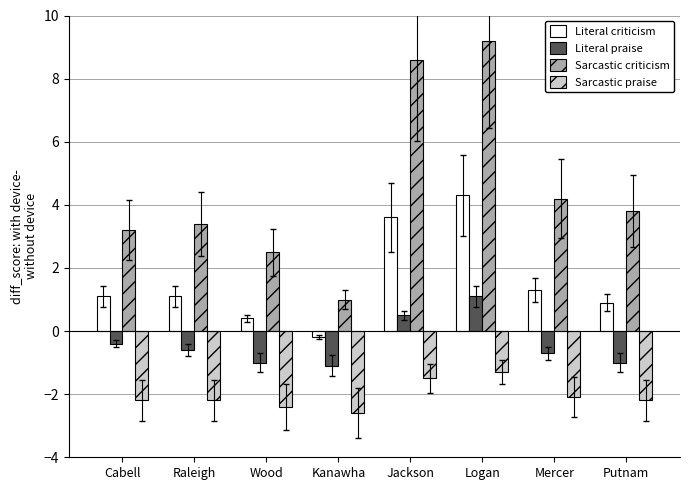

Which category has the lowest value across all series?

Kanawha